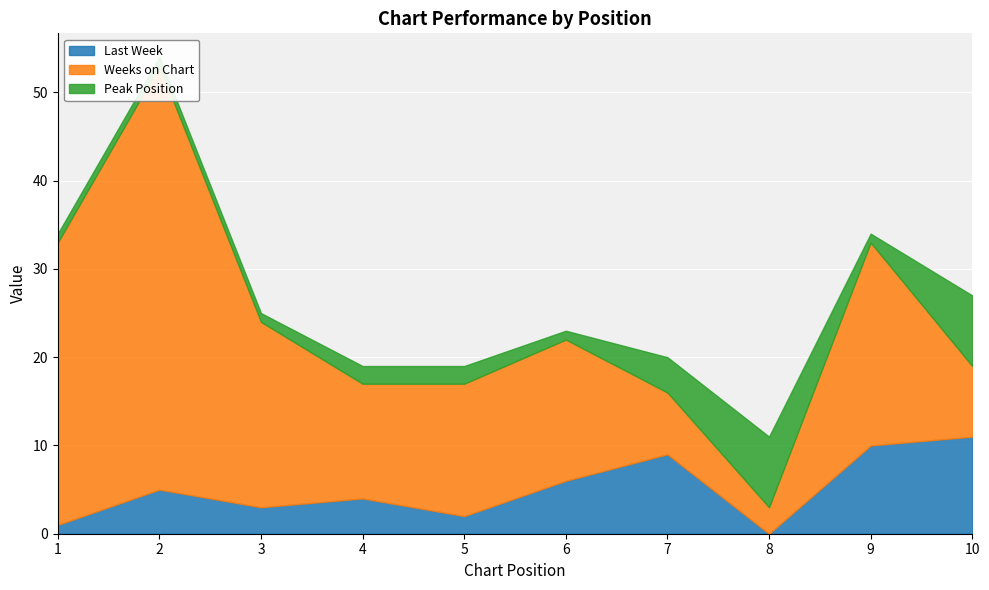

The Peak Position series shows 3 at 5. True or false?

False